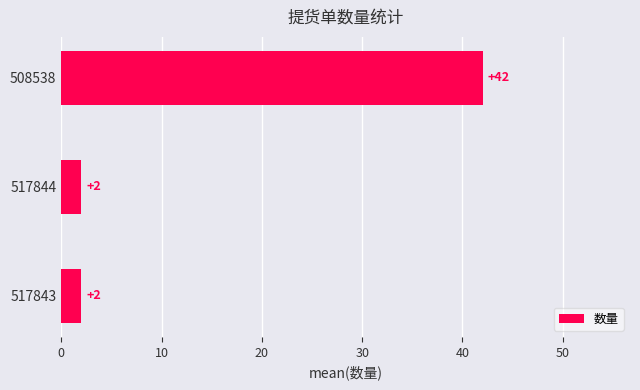

How many bars are there in total?

3